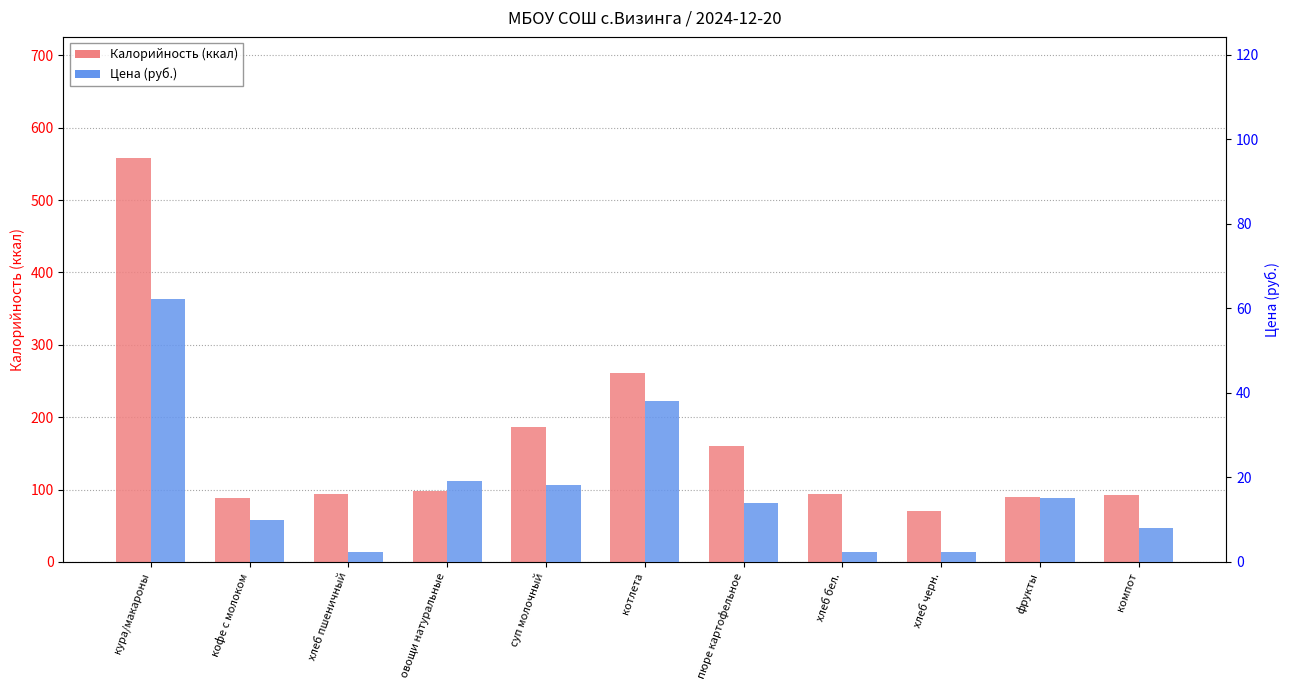

How many data points does each series have?

11